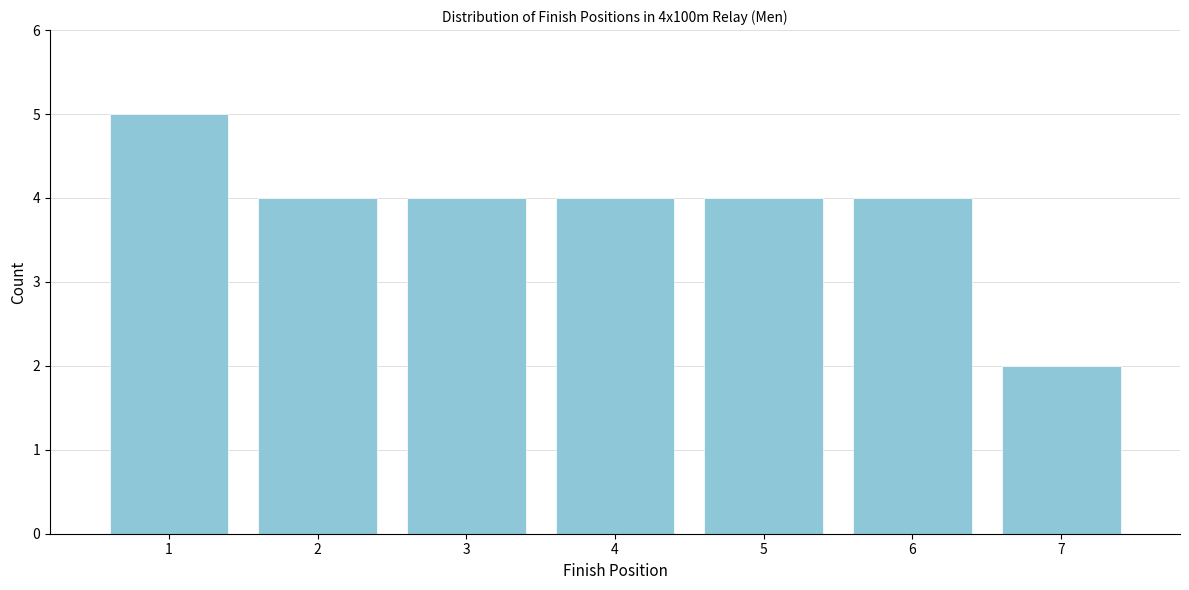

Reading right to left, extract all data points from this chart.

7=2	6=4	5=4	4=4	3=4	2=4	1=5